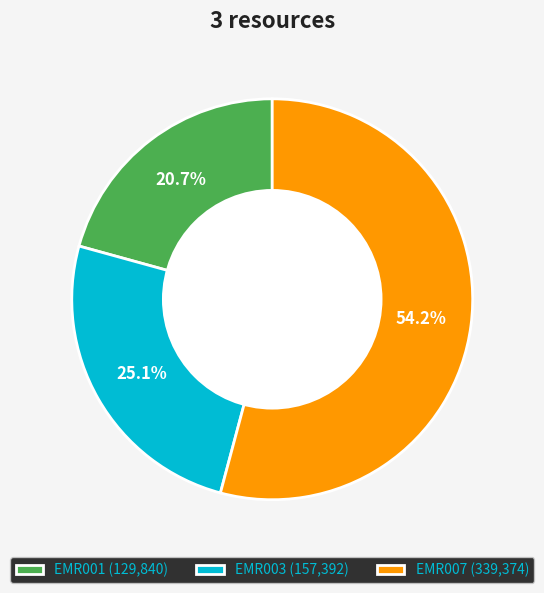

Which category has the smallest portion of the pie?

EMR001